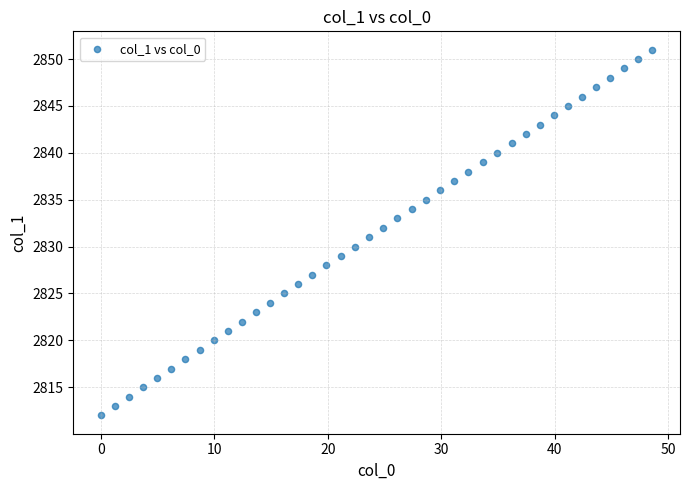

What is the range of Y values (max minus min)?

39